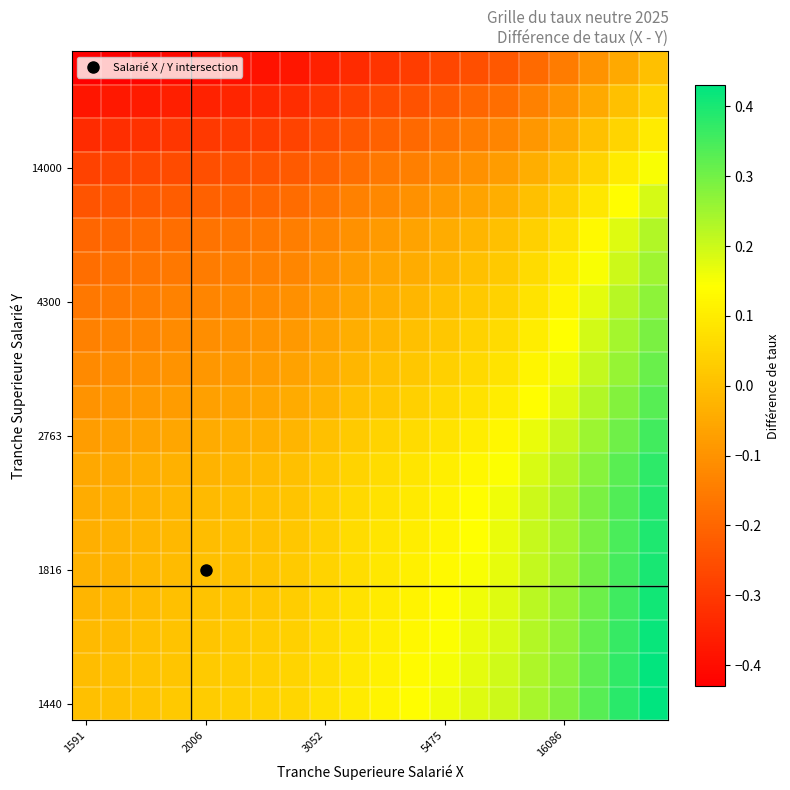

At which category does the chart reach its minimum across all series?

1591